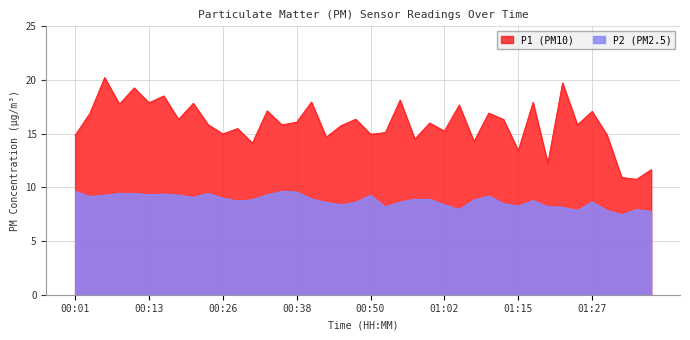

Which series has the widest spread of values?

P1 (PM10)